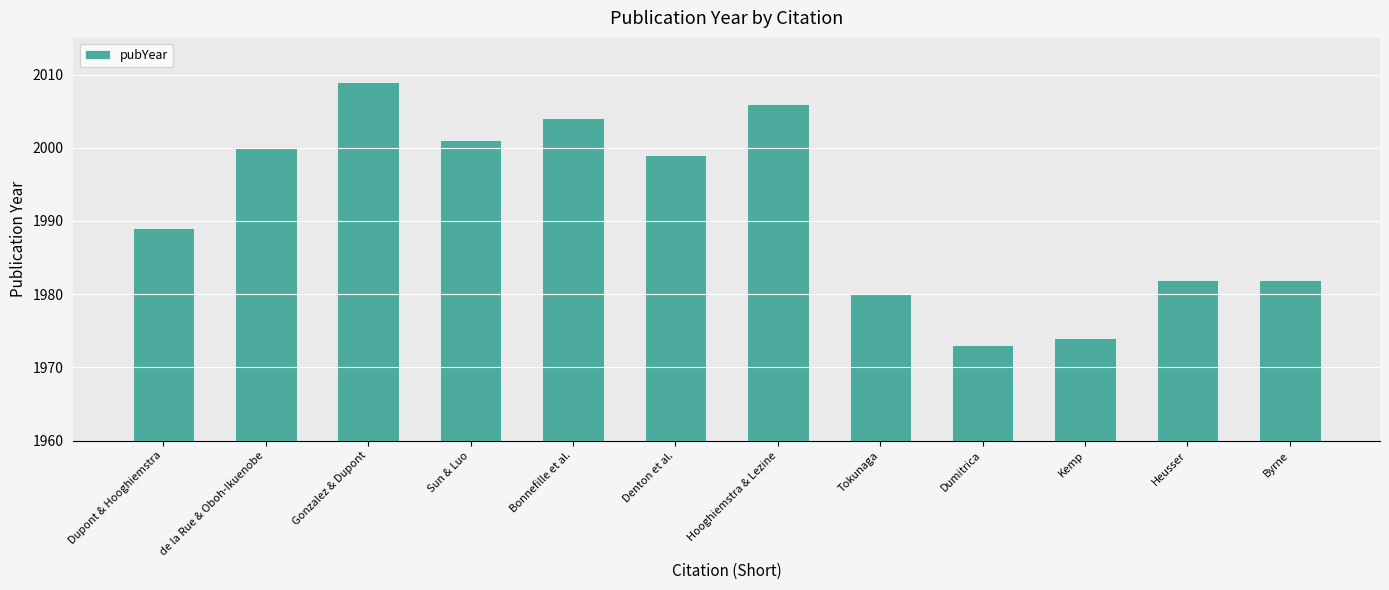

What is the label of the 4th bar from the right?

Dumitrica